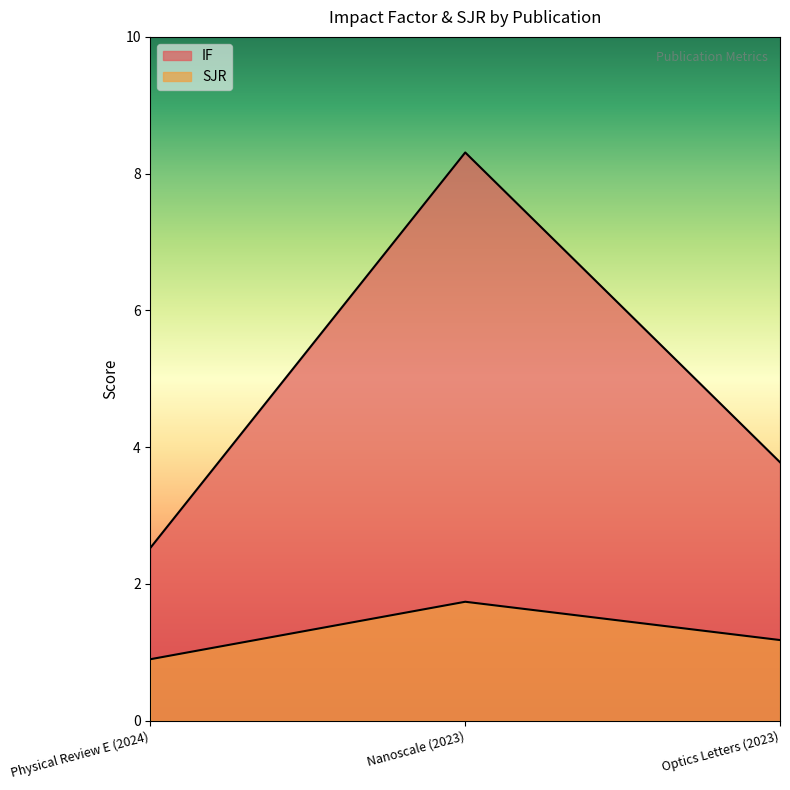

What is the label of the 3rd point from the left?

Optics Letters (2023)